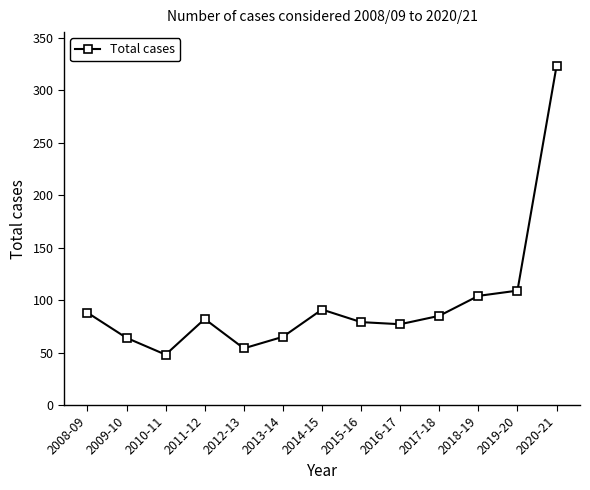

What position from the right is 2015-16?

6